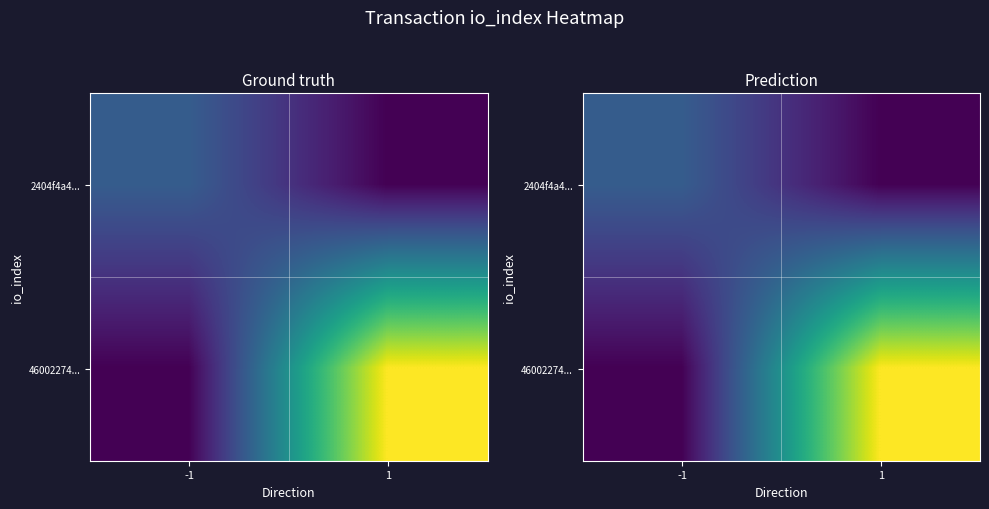

Which label corresponds to the smallest value in the chart?

1